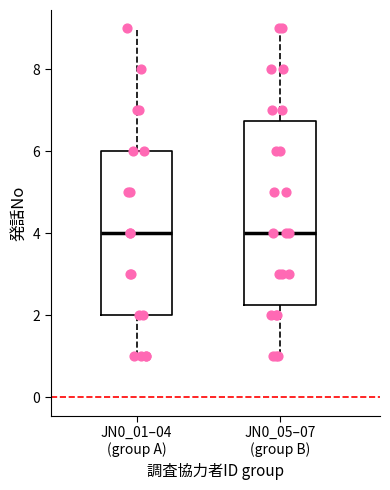

Reading left to right, read every box against the y-axis: the position of its median line, the range the box covers, and the ends of its whiskers. The values are not printed on the chart, so give them approximately, as read against the axis.

JN0_01–04 (group A): median 4.0, box 2.0 to 6.0, whiskers 1.0 to 9.0
JN0_05–07 (group B): median 4.0, box 2.2 to 6.8, whiskers 1.0 to 9.0